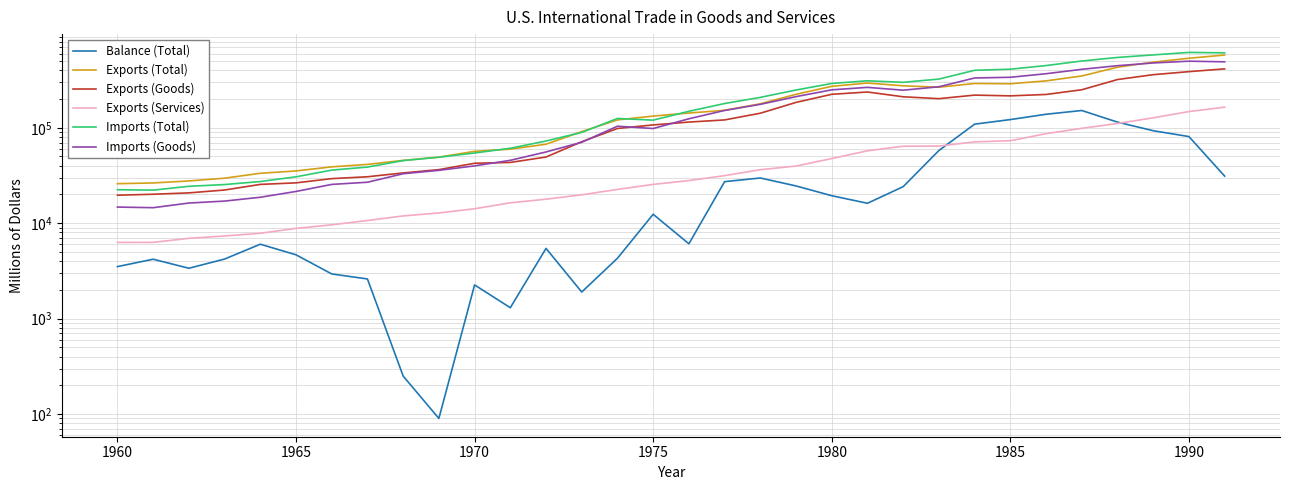

The value of Balance (Total) at 26 is 60959. True or false?

False